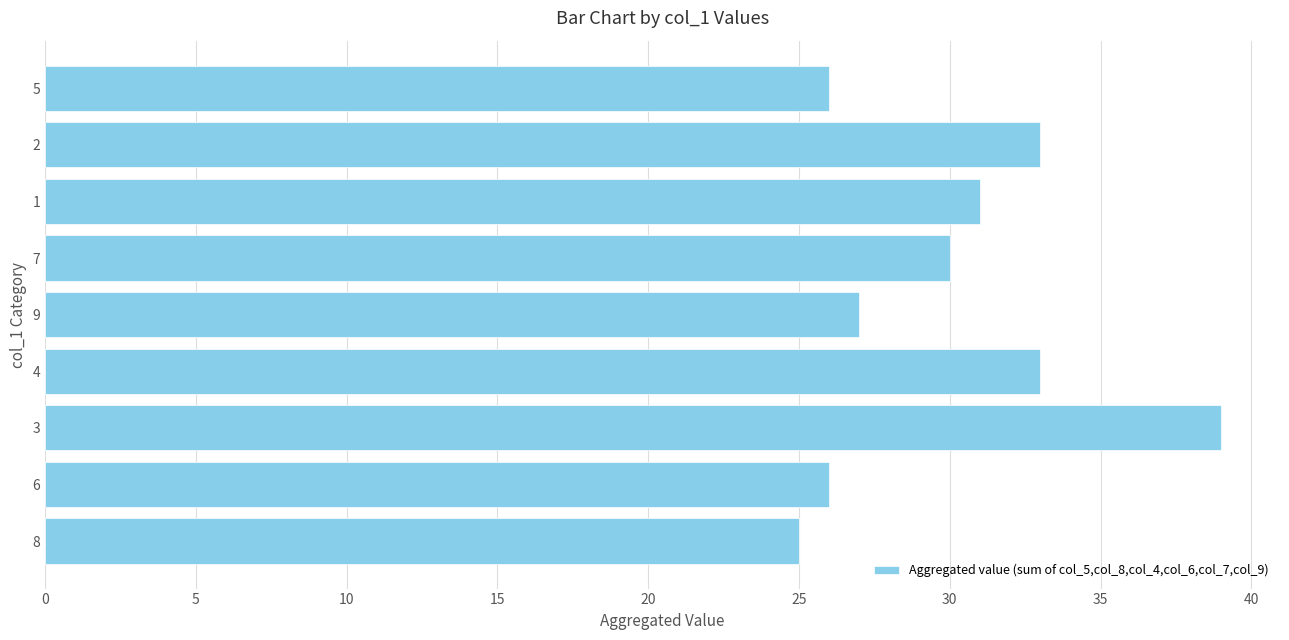

Does the chart contain stacked bars?

No